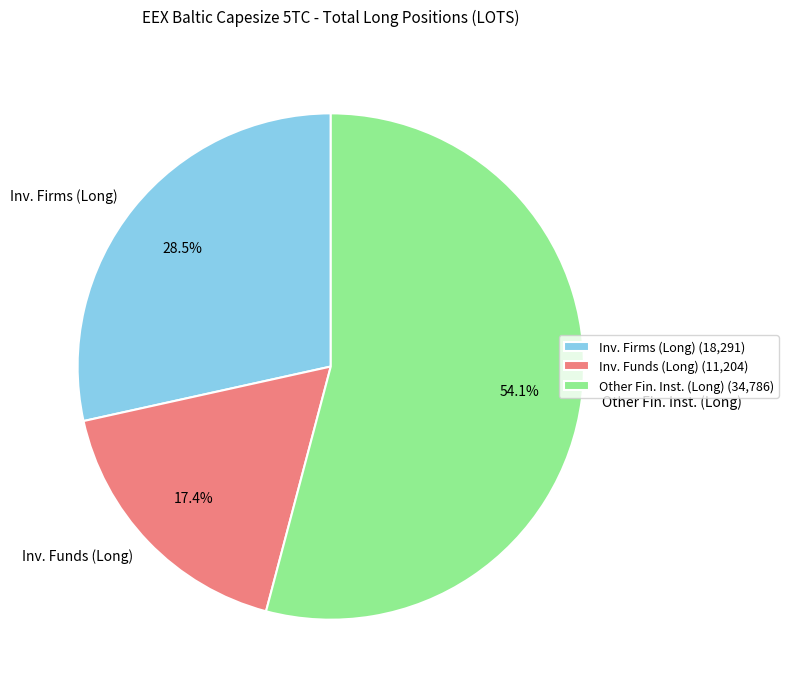

Is there any slice that represents more than half of the pie?

Yes